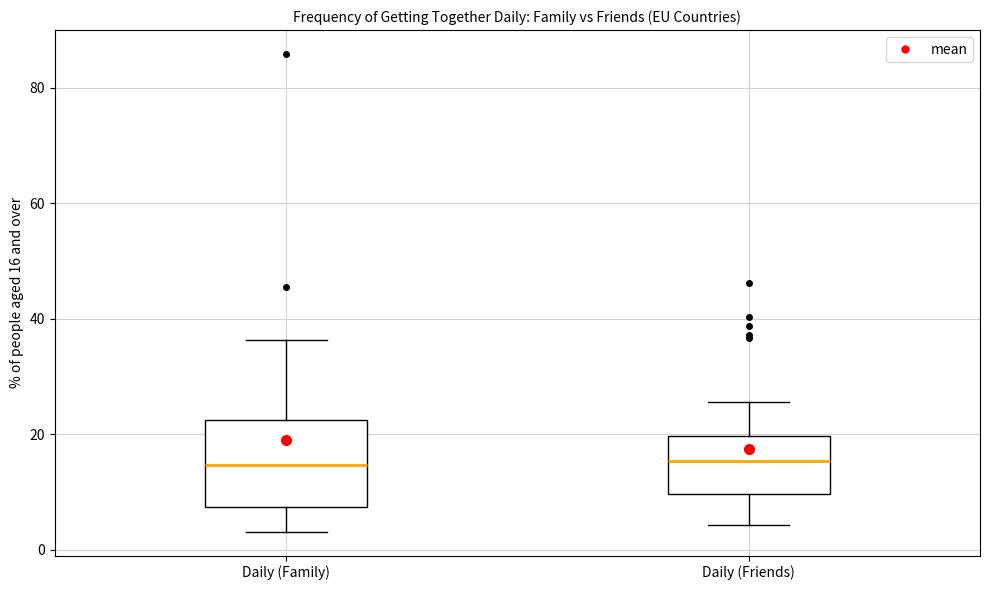

Where does the upper whisker of the box for Daily (Friends) end on the y-axis? The values are not printed on the chart, so give them approximately, as read against the axis.

26